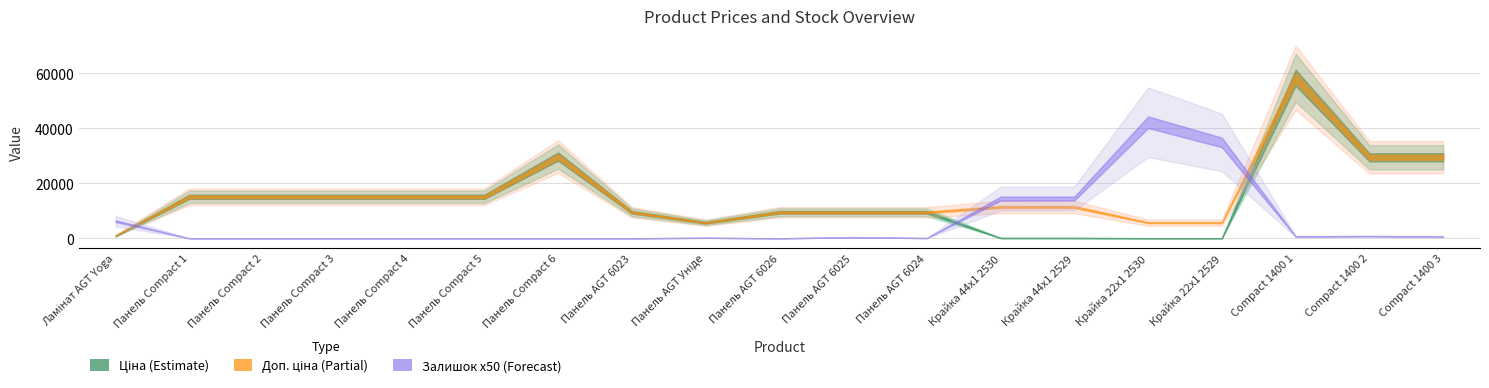

Rank the series at 14 from highest to lowest value.

Доп. ціна, Залишок, Ціна